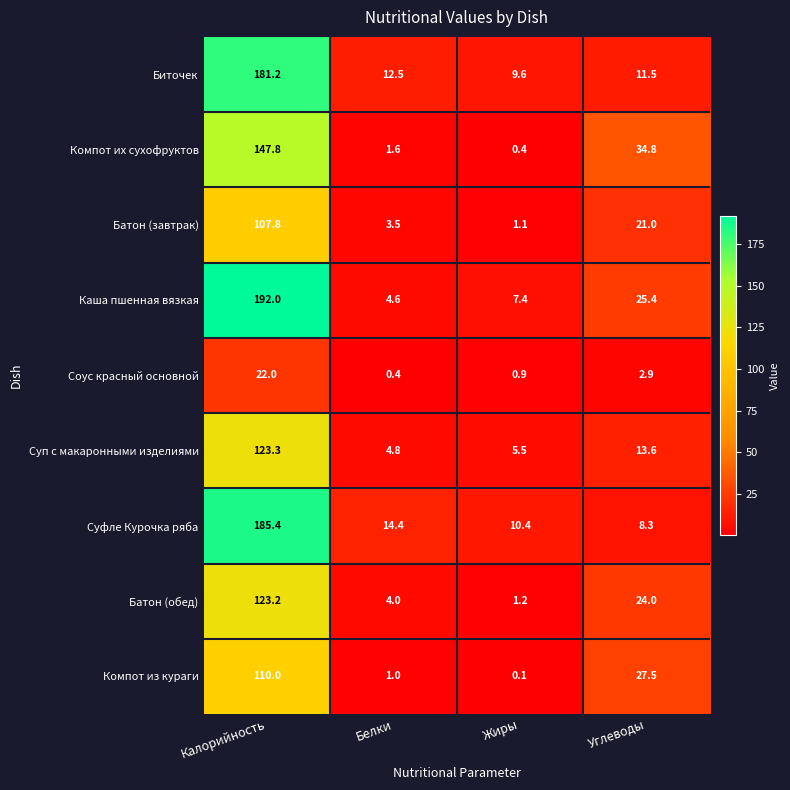

What is the highest value of the Компот из кураги series?

110.0